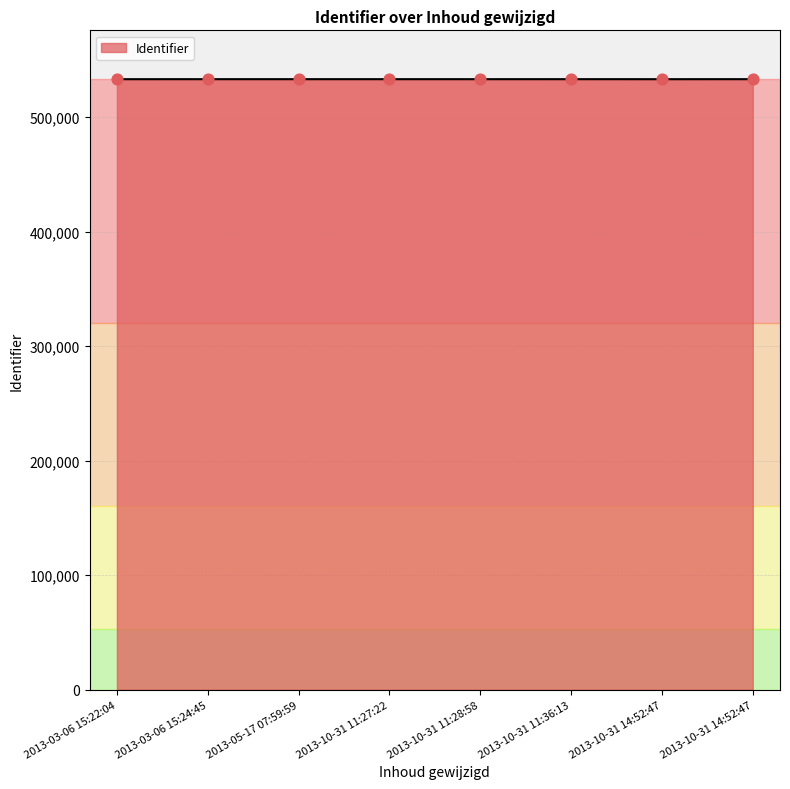

What is the change in value from 2013-03-06 15:24:45 to 2013-10-31 11:36:13?

+6